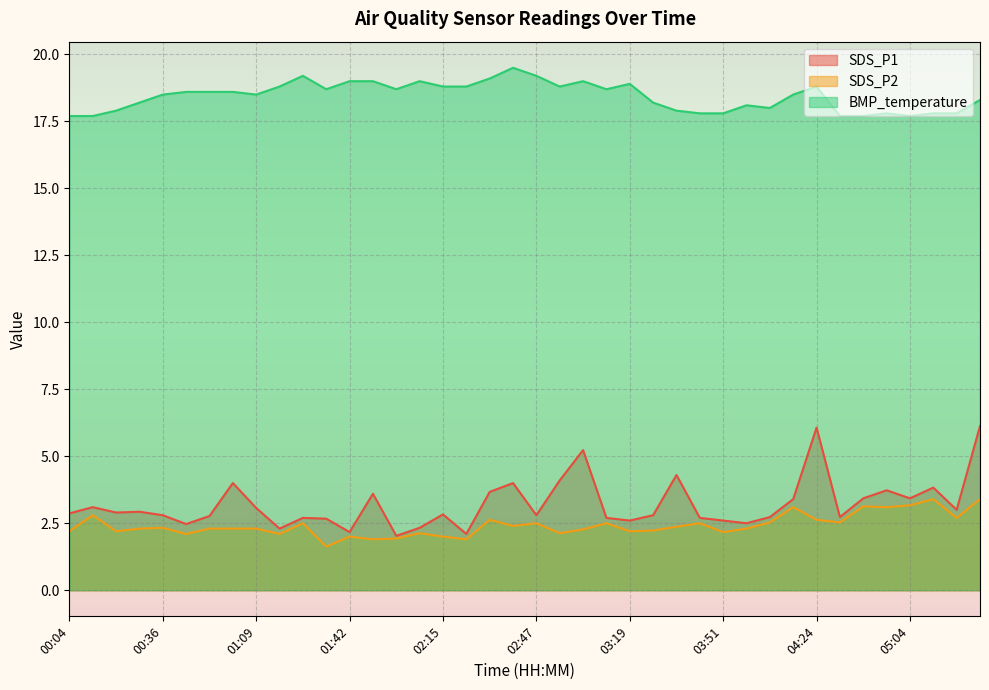

Which series has the largest total across all categories?

BMP_temperature